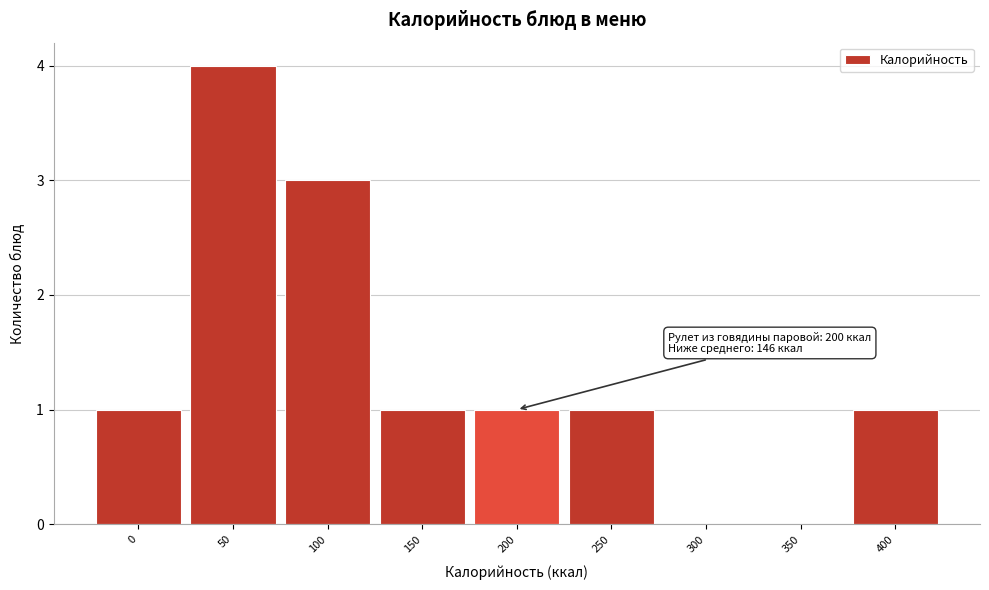

Reading right to left, transcribe all the data shown in this chart.

400=1	350=0	300=0	250=1	200=1	150=1	100=3	50=4	0=1